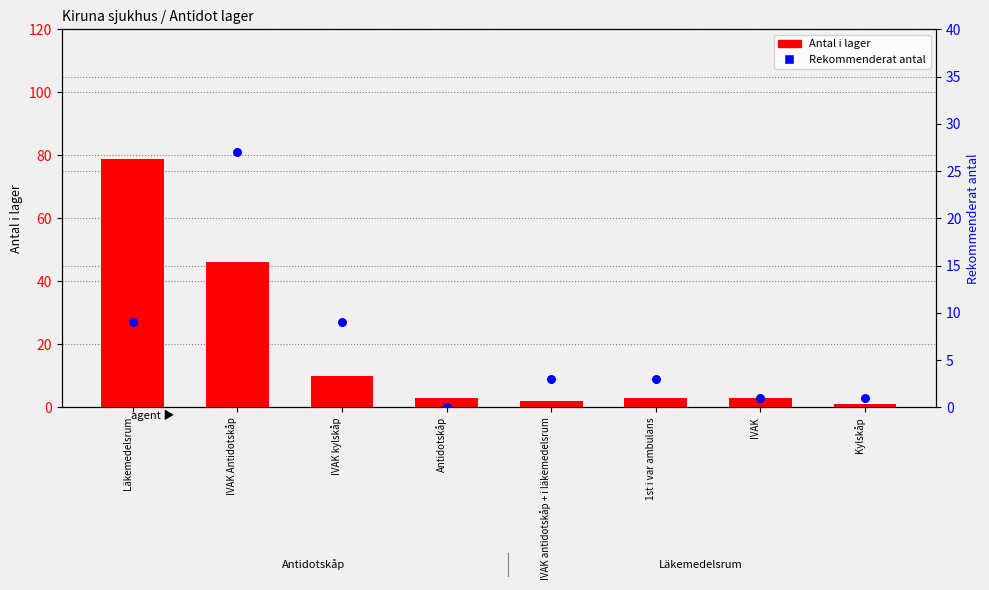

Which series reaches the maximum Y coordinate?

Antal i lager